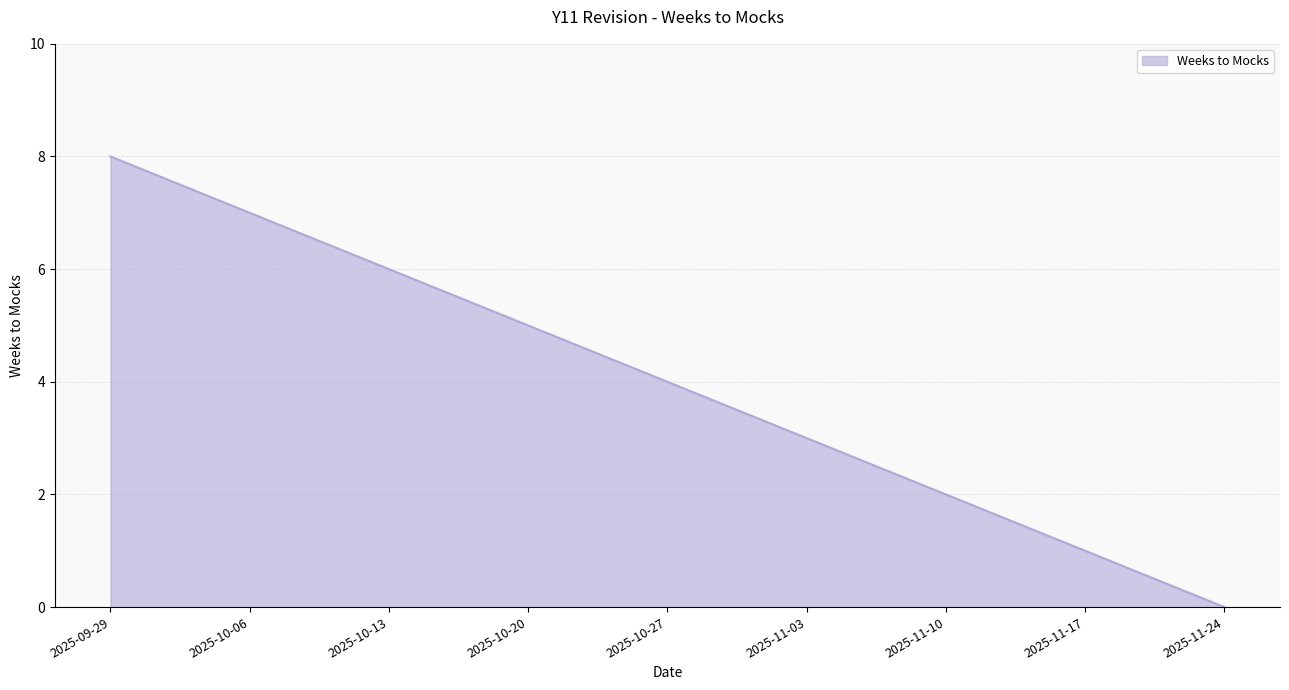

What is the approximate value at 2025-10-20?

5